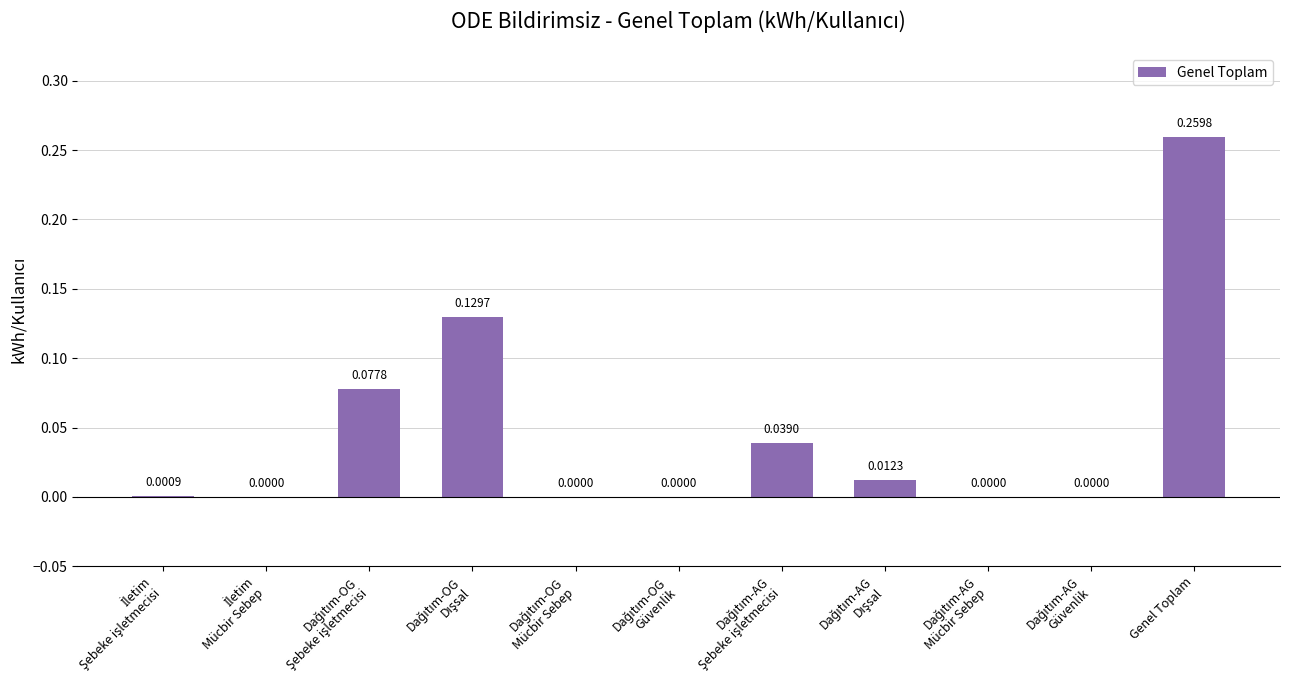

Which category has the highest value across all series?

Genel Toplam